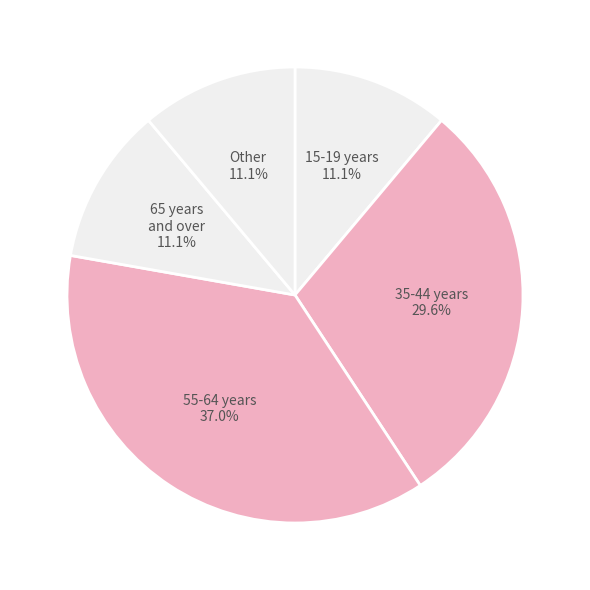

Approximately how many times larger is the value at 65 years and over compared to 35-44 years?

0.4